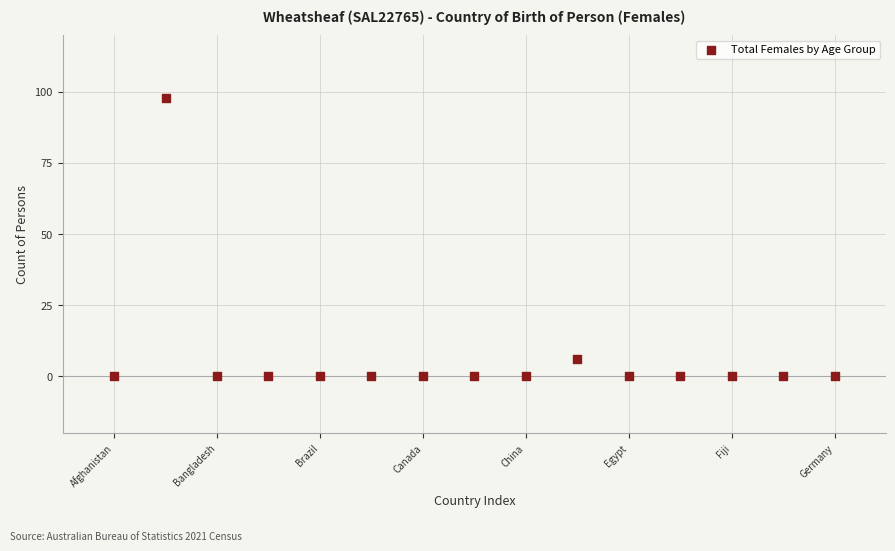

What Y value in the scatter plot is closest to 49?

6